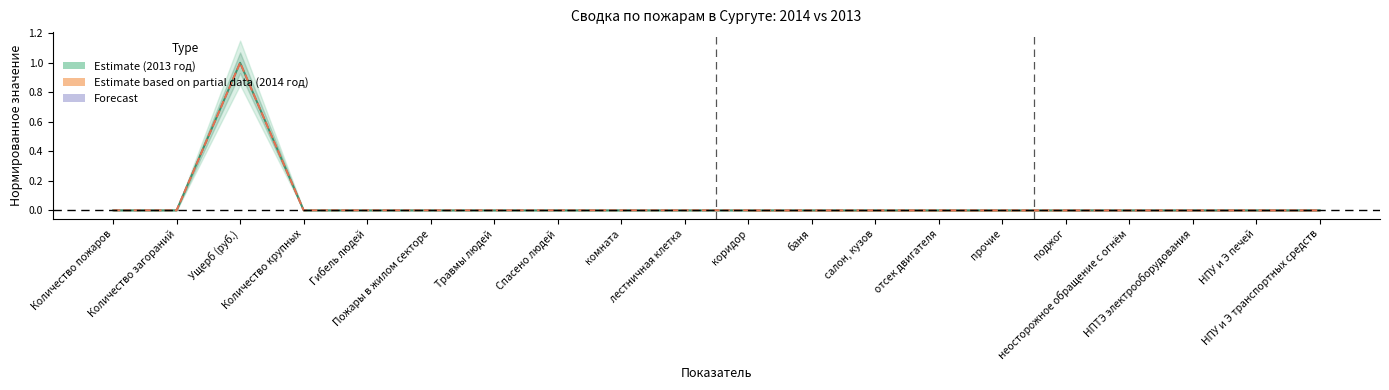

True or false: 2013 год has a value of 0.0 at НПУ и Э транспортных средств.

True